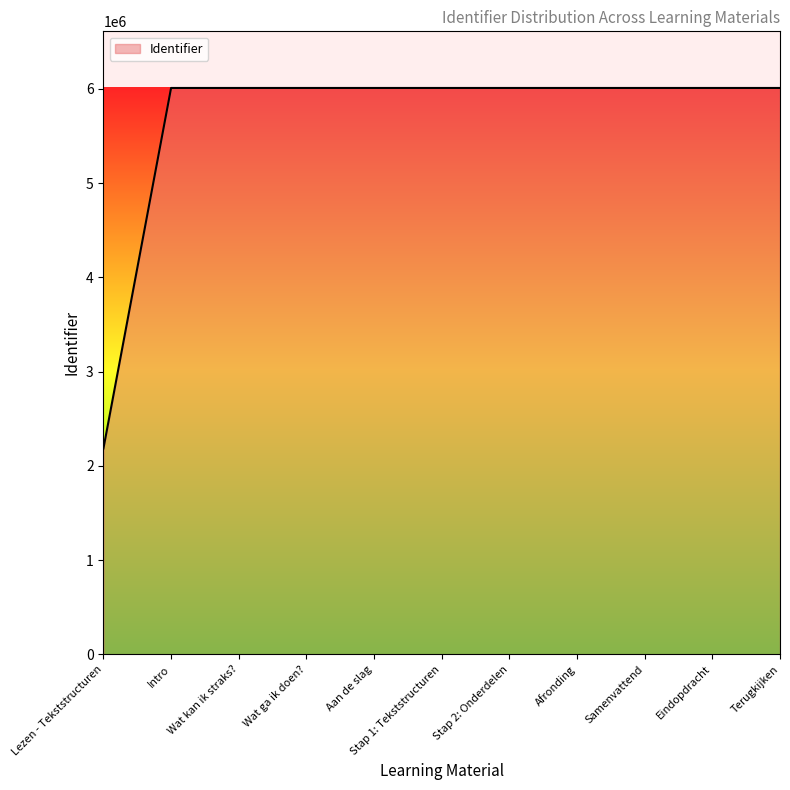

At which category does the chart reach its minimum across all series?

Lezen - Tekststructuren